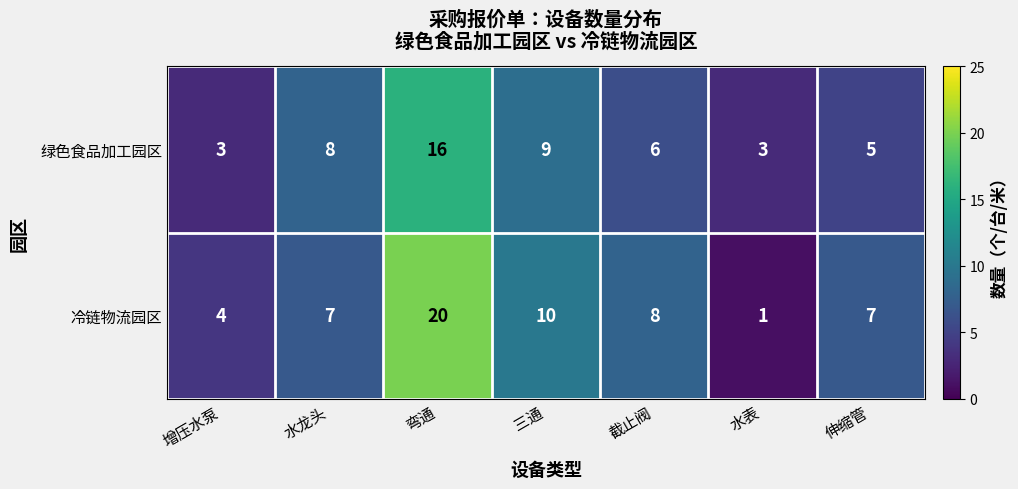

Is the value of 绿色食品加工园区 at 伸缩管 greater than the value of 冷链物流园区 at 水龙头?

No